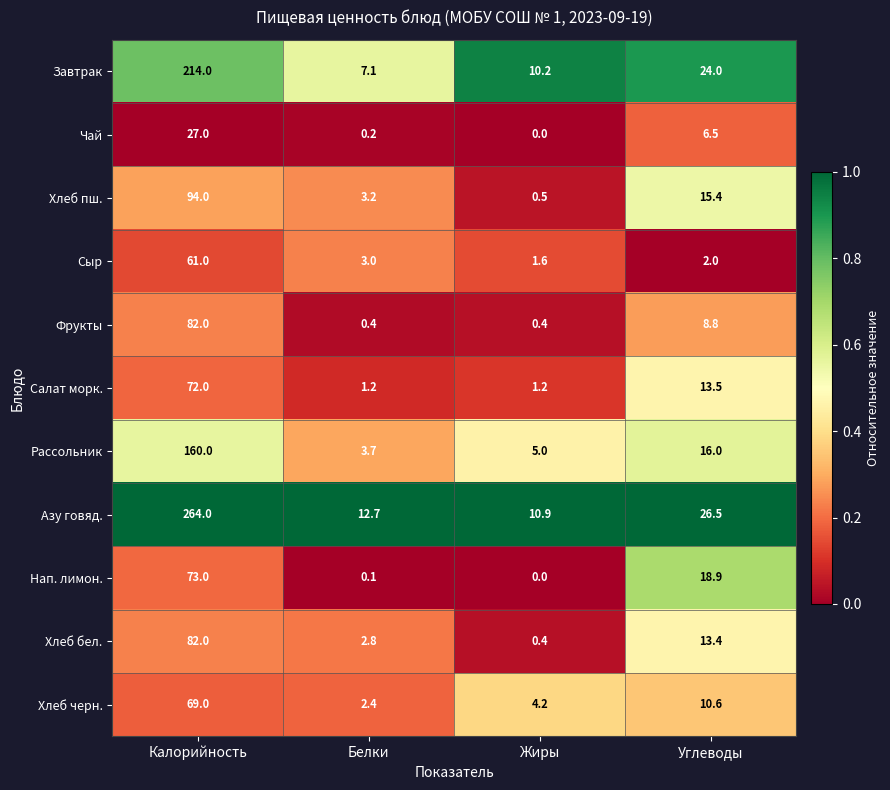

Read the Завтрак value at Калорийность.

214.0